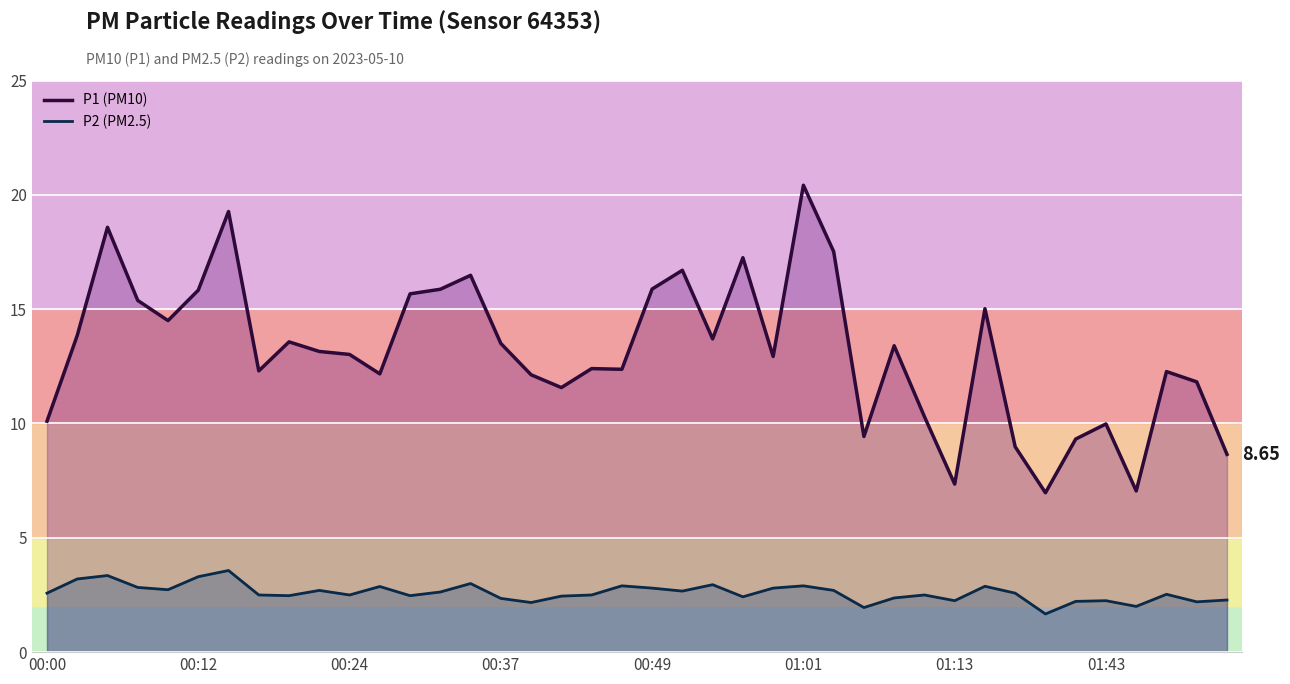

The value of P1 (PM10) at 36 is 9.6. True or false?

False